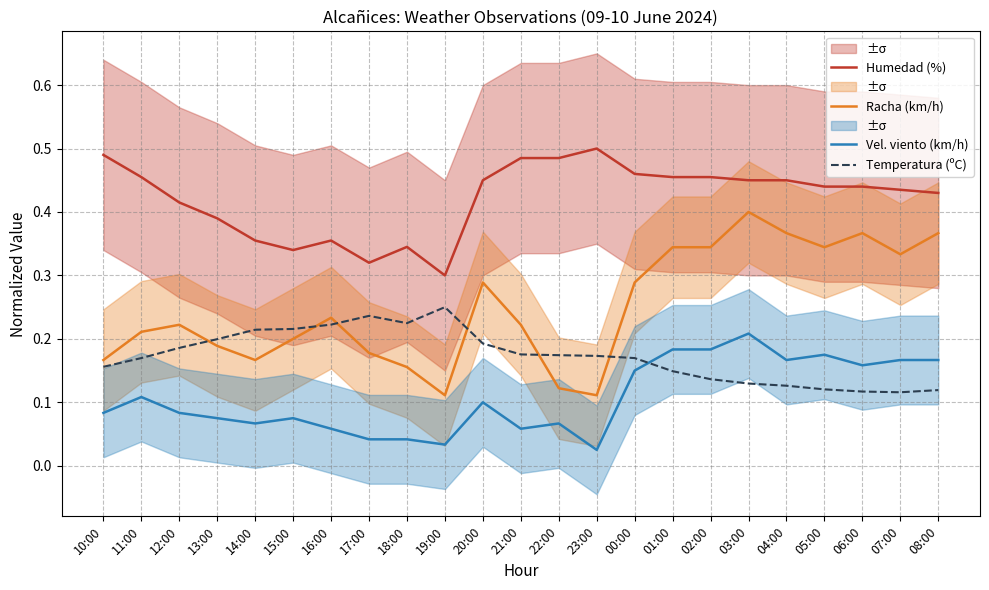

Rank the categories by Vel. viento (km/h) value from highest to lowest.

03:00, 01:00, 02:00, 05:00, 04:00, 07:00, 08:00, 06:00, 00:00, 11:00, 20:00, 10:00, 12:00, 13:00, 15:00, 14:00, 22:00, 16:00, 21:00, 17:00, 18:00, 19:00, 23:00